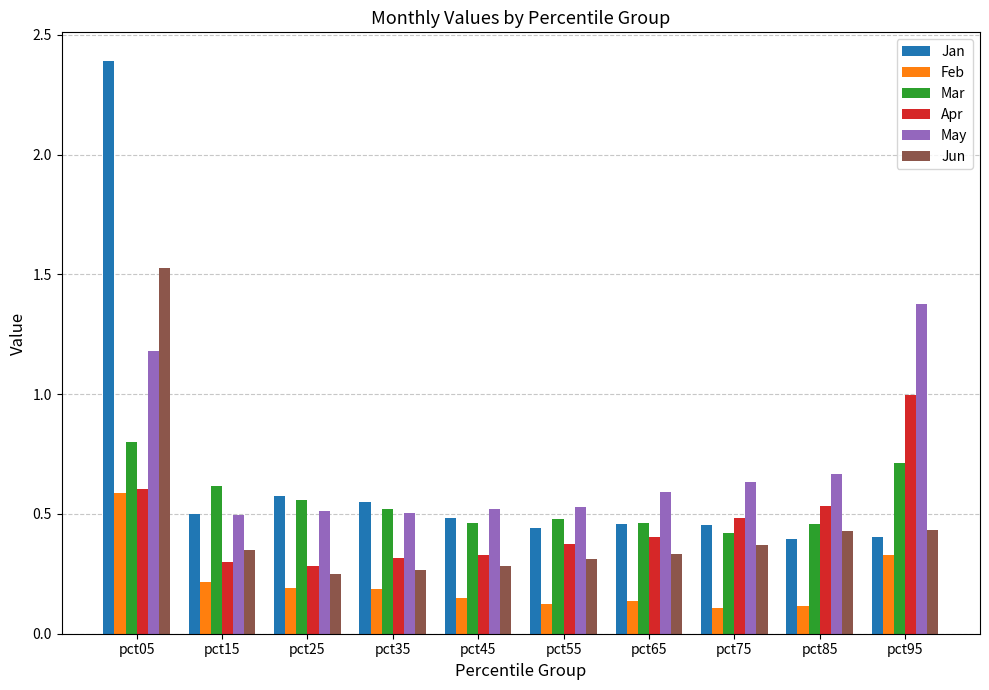

The Jan series shows 0.7 at pct15. True or false?

False